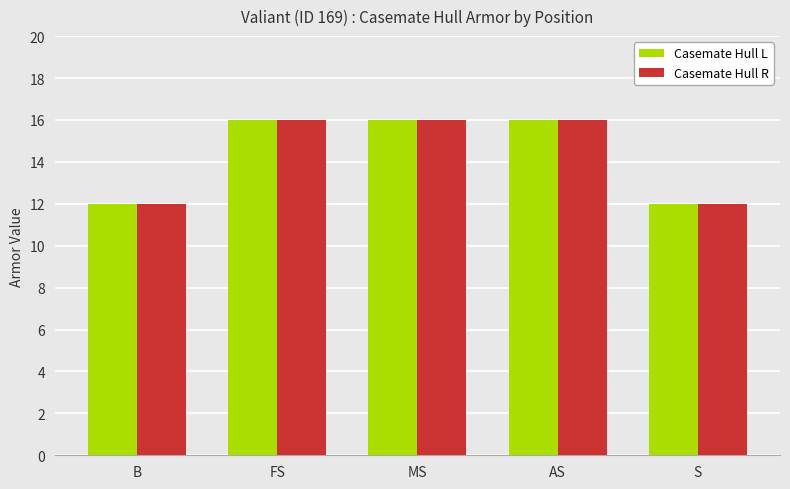

How many distinct data groups are displayed?

2